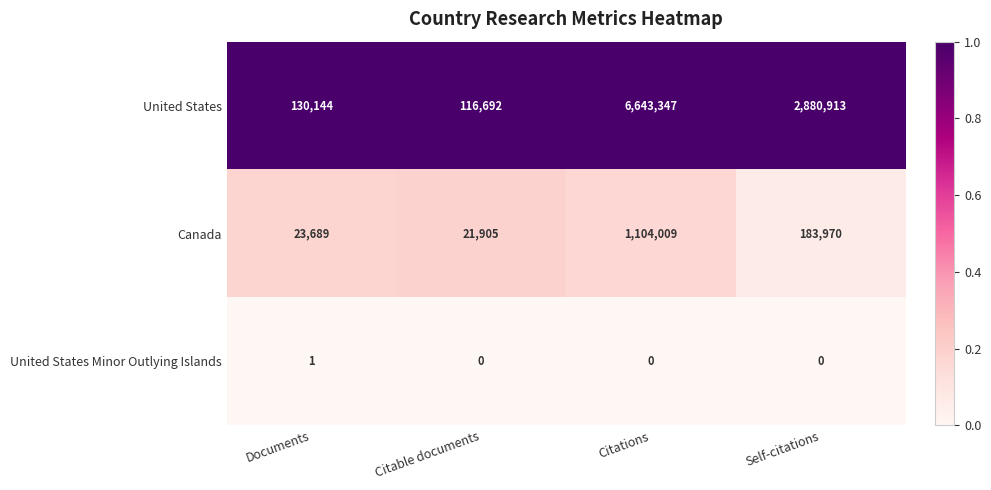

The value of United States Minor Outlying Islands at Documents is 1. True or false?

True